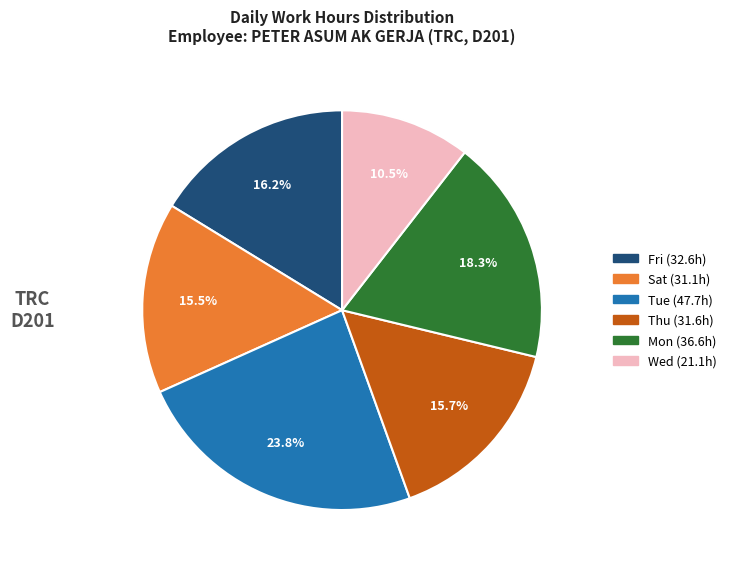

Is there a majority slice in this chart?

No